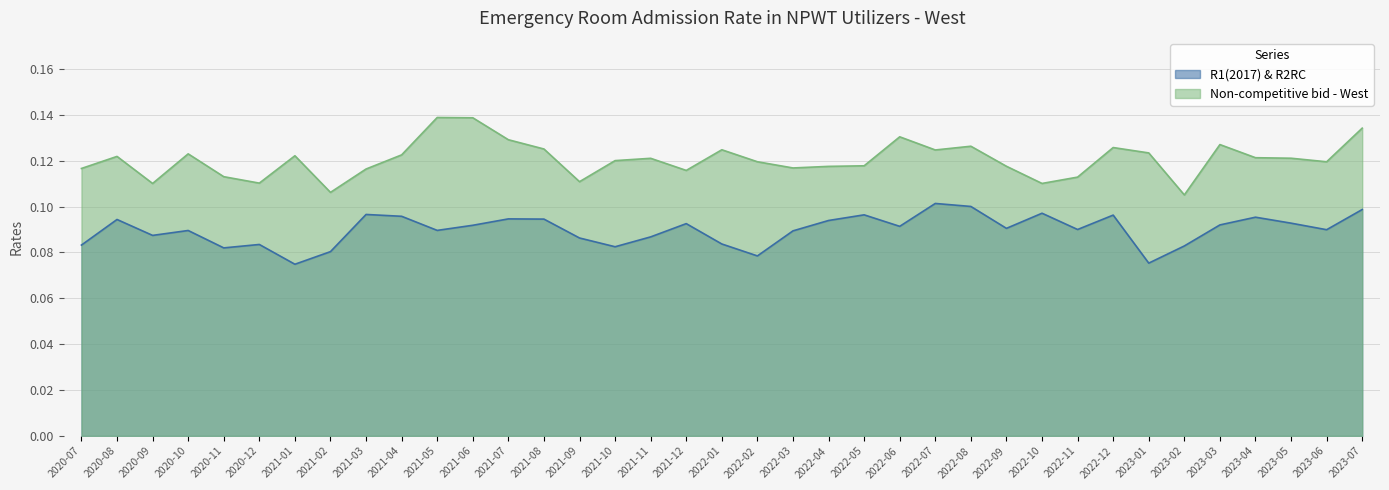

The value of R1(2017) & R2RC at 2023-02 is 0.0. True or false?

False